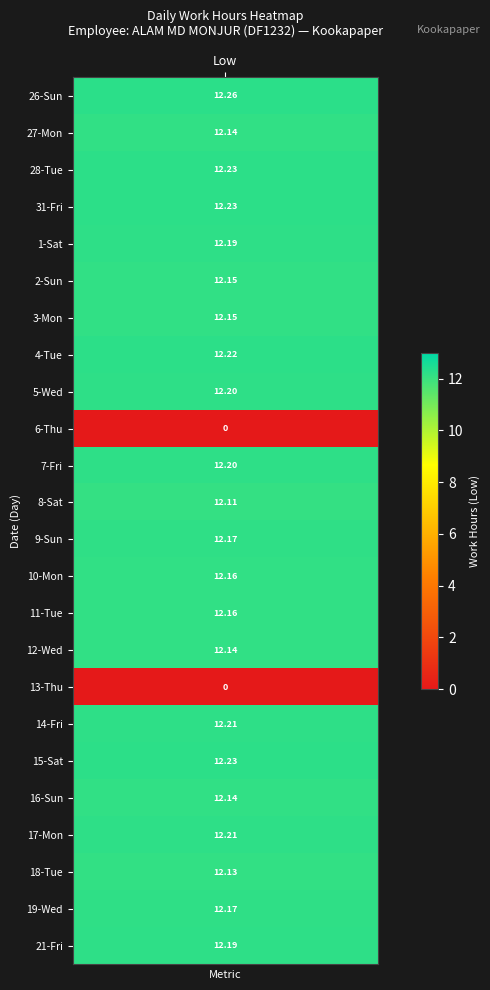

The 27_Mon series shows -4.9 at 3. True or false?

False